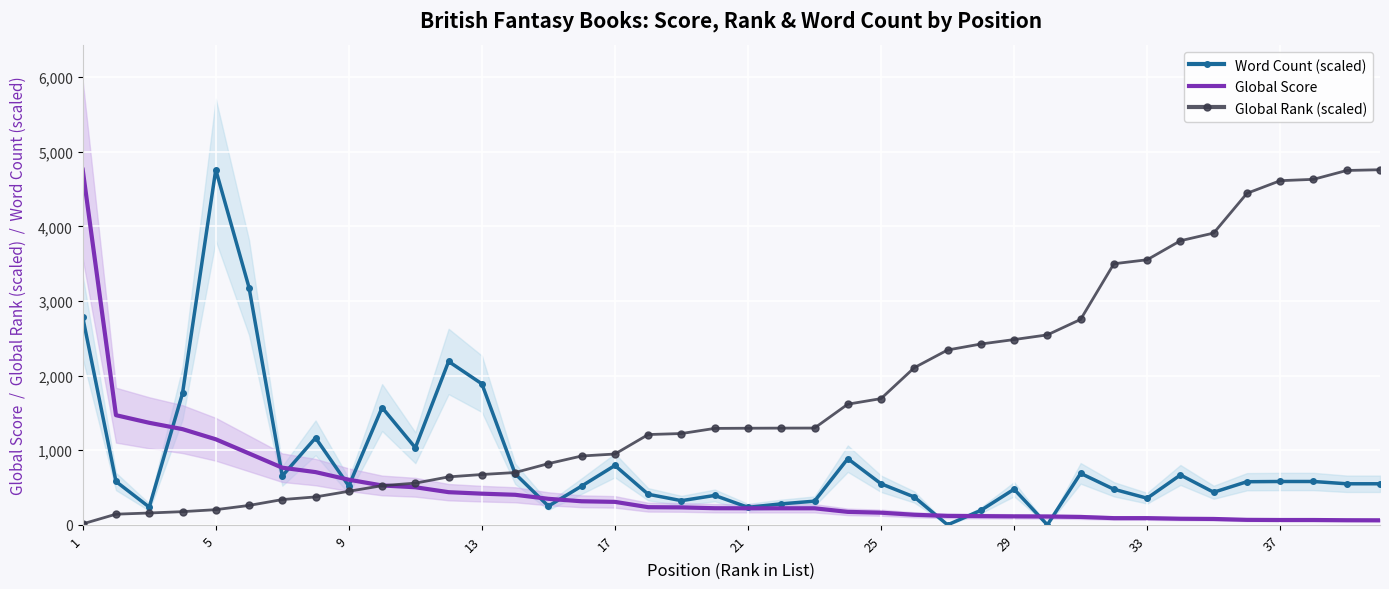

Which series has the largest total across all categories?

Global Rank (scaled)